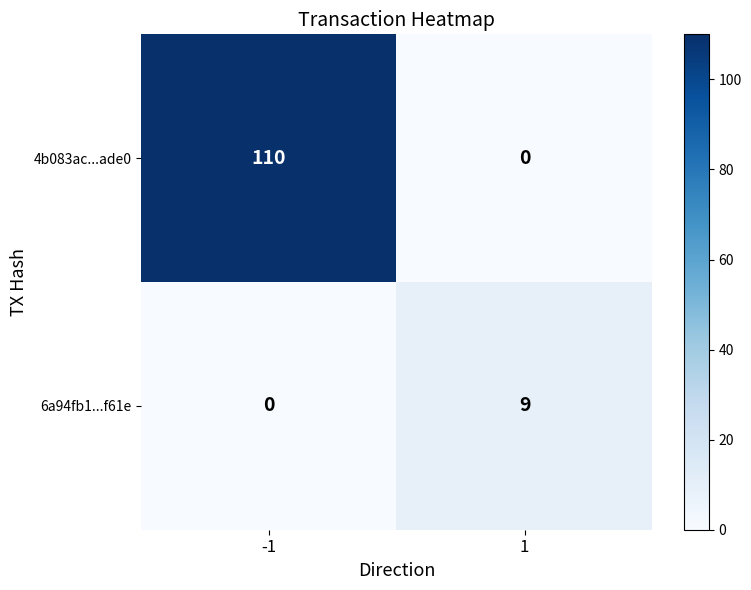

Rank the series at 1 from lowest to highest value.

4b083ac...ade0, 6a94fb1...f61e